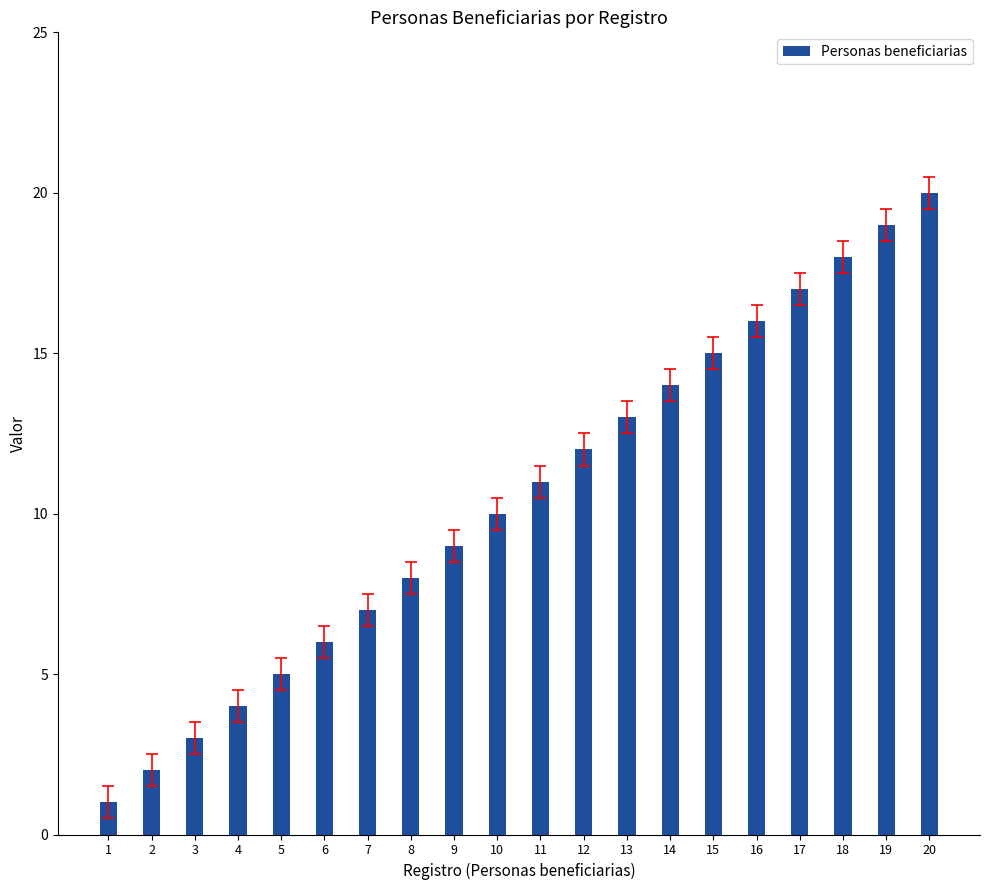

What is the value of the 18th bar from the left?

18